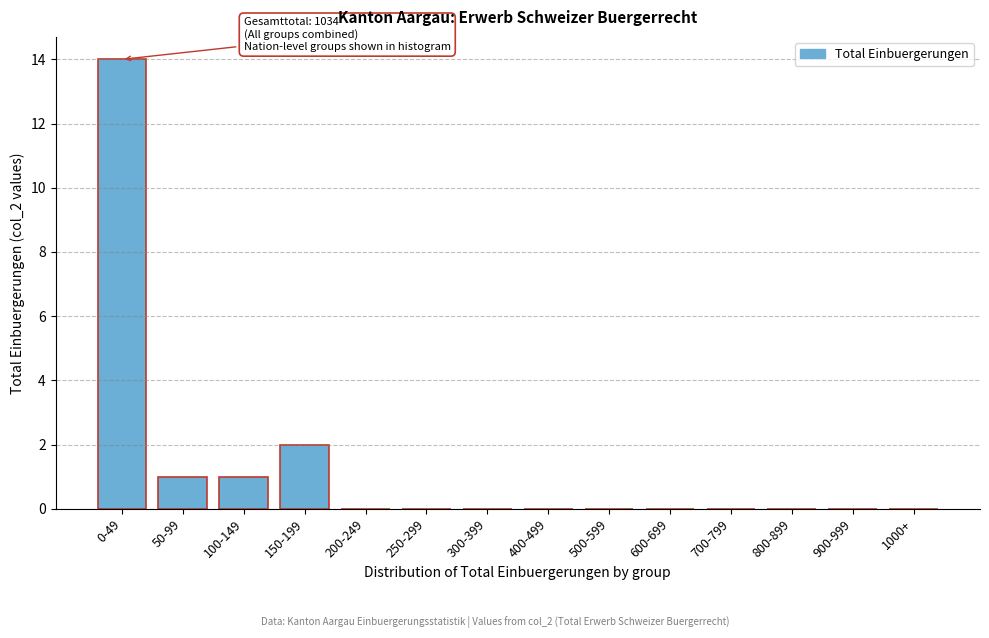

Reading right to left, transcribe all the data shown in this chart.

1000+=0	900-999=0	800-899=0	700-799=0	600-699=0	500-599=0	400-499=0	300-399=0	250-299=0	200-249=0	150-199=2	100-149=1	50-99=1	0-49=14